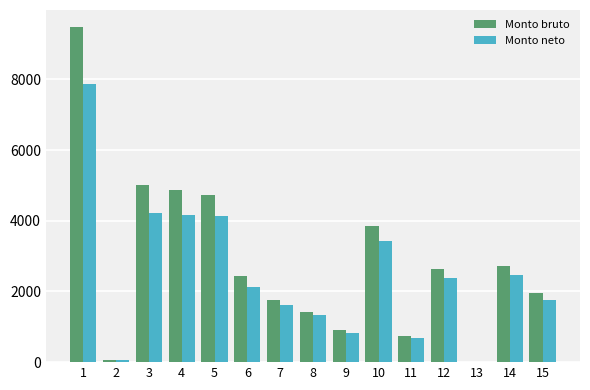

The value of Monto neto at 2 is 46.9. True or false?

True